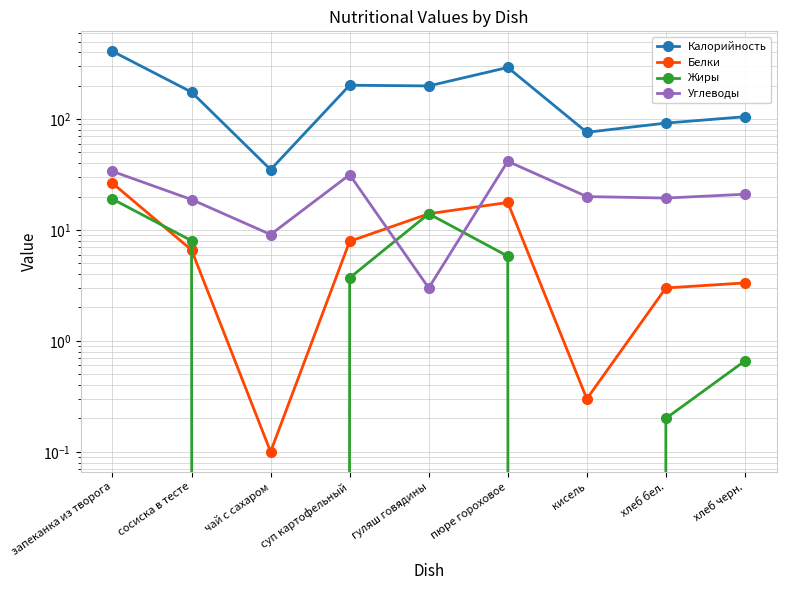

Where do Углеводы and Жиры first cross each other?

суп картофельный and гуляш говядины